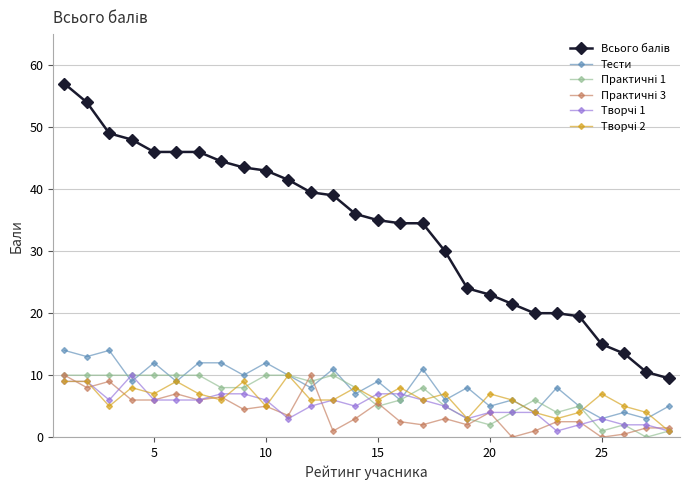

What is the maximum value shown in the chart?

57.0